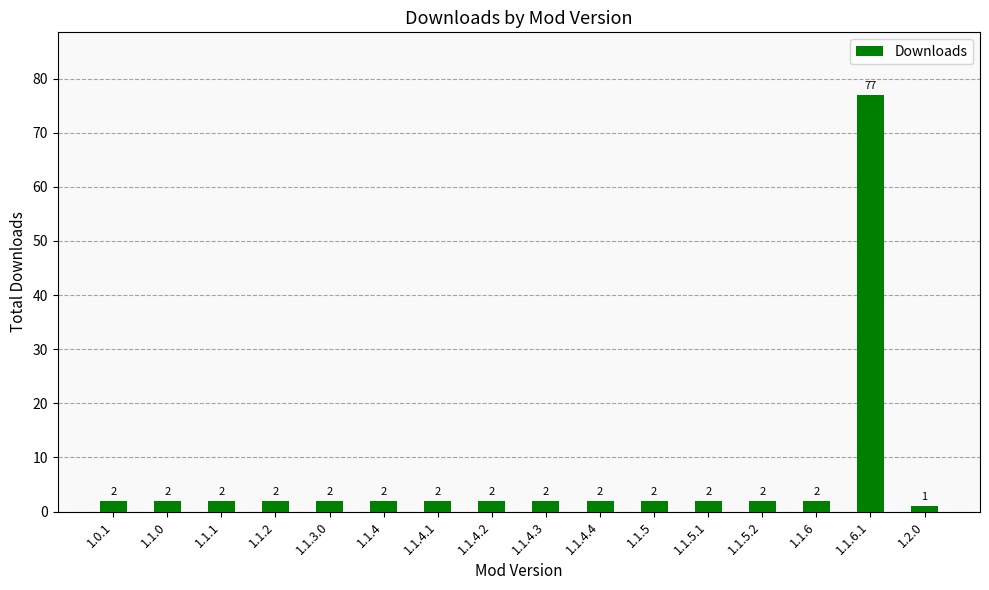

Reading left to right, extract all data points from this chart.

1.0.1=2	1.1.0=2	1.1.1=2	1.1.2=2	1.1.3.0=2	1.1.4=2	1.1.4.1=2	1.1.4.2=2	1.1.4.3=2	1.1.4.4=2	1.1.5=2	1.1.5.1=2	1.1.5.2=2	1.1.6=2	1.1.6.1=77	1.2.0=1